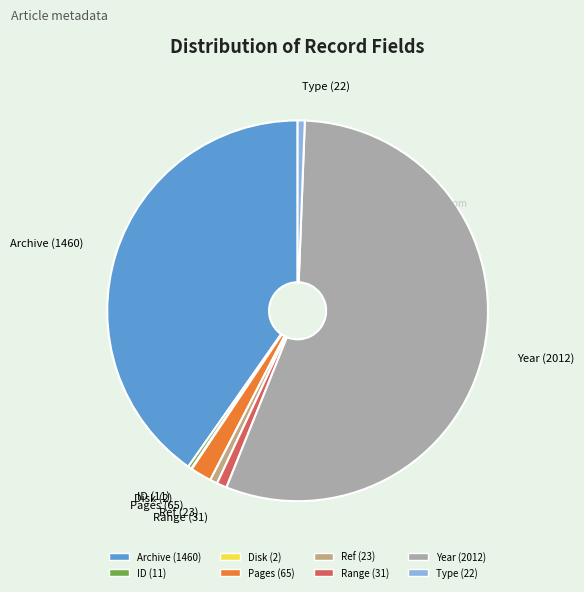

Is there a majority slice in this chart?

Yes